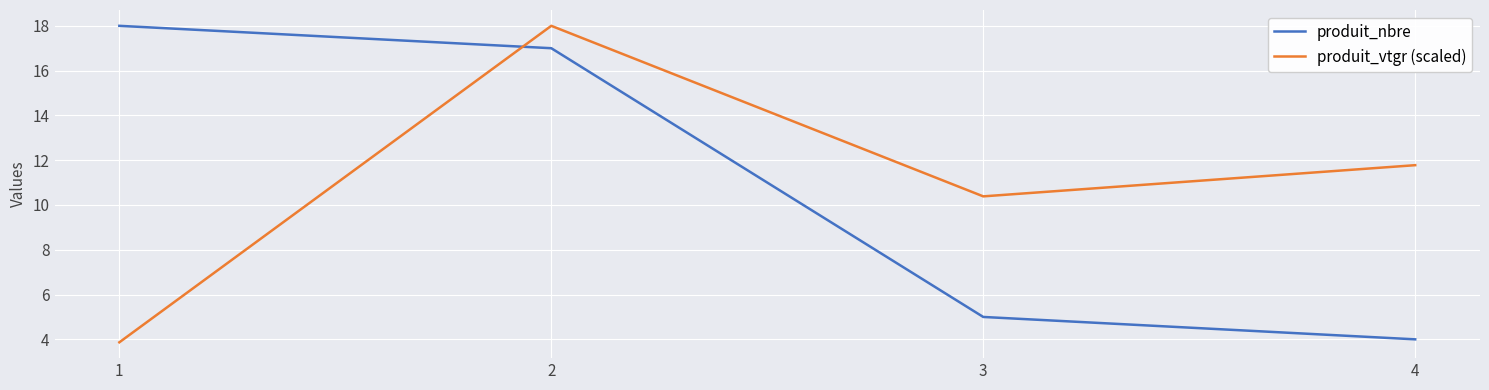

At which label is produit_vtgr (scaled) closest to 10?

3